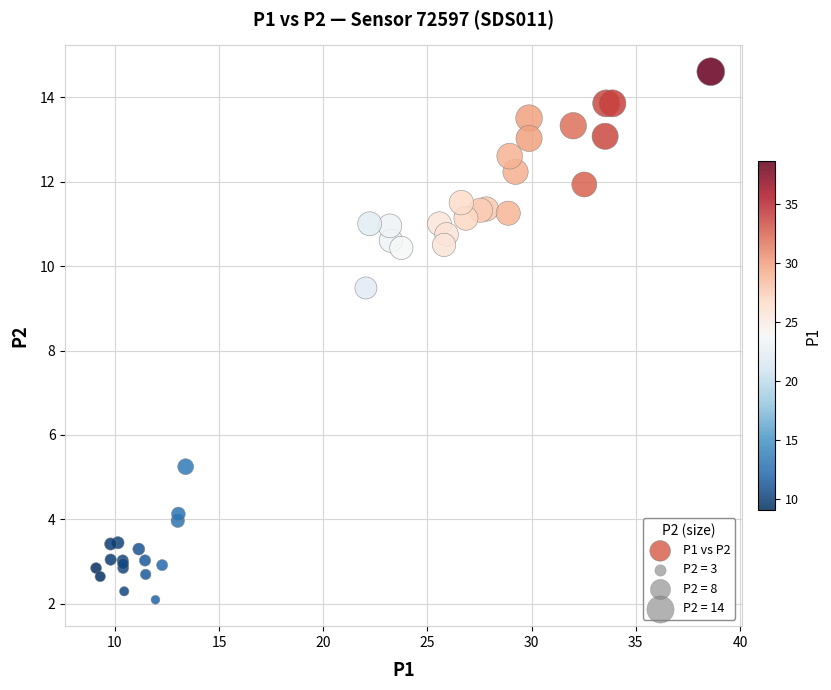

What Y value in the scatter plot is closest to 8?

9.5